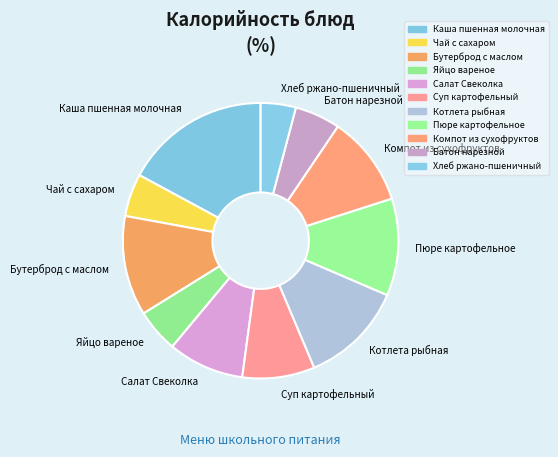

Do Хлеб ржано-пшеничный and Салат Свеколка together represent more than half of the pie?

No